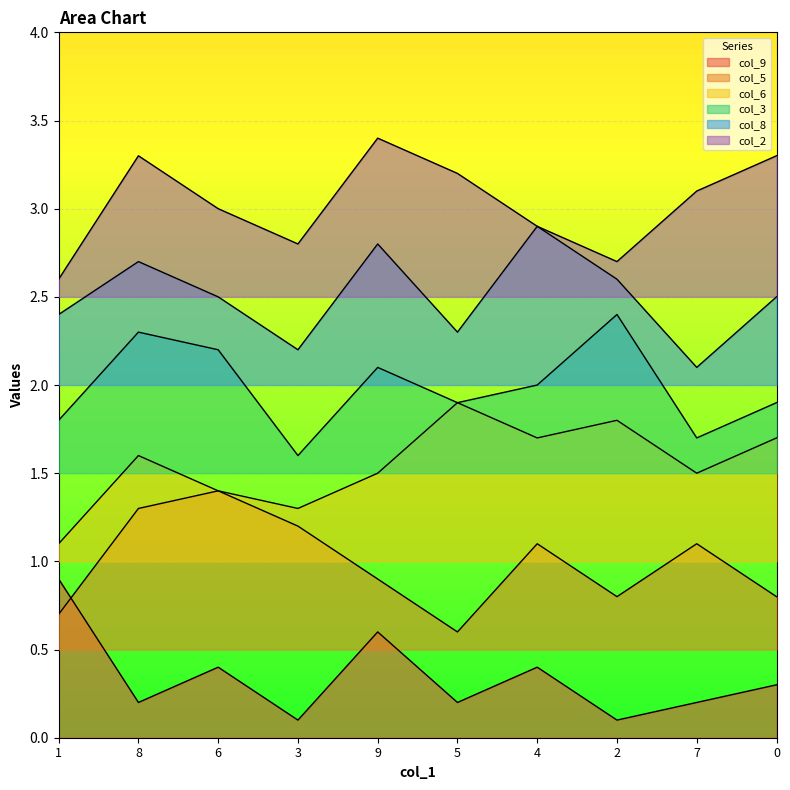

At which category is the sum across all series the highest?

8